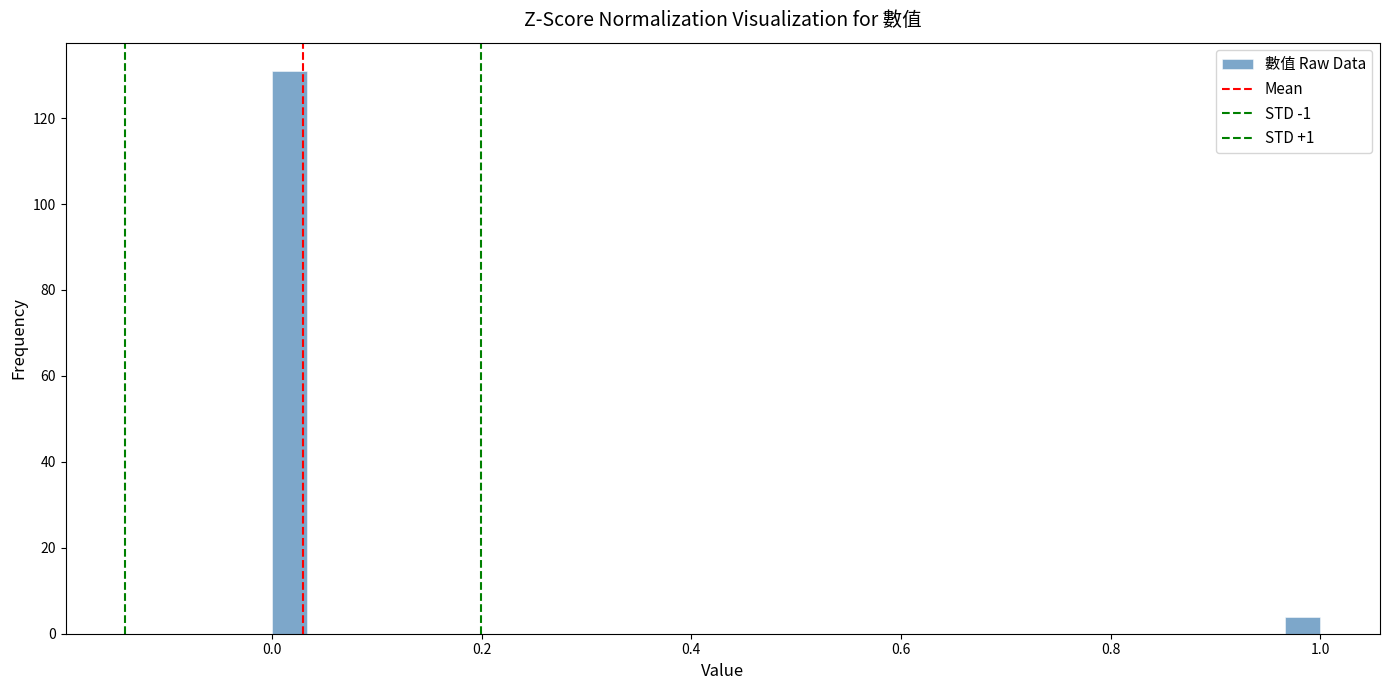

Read against the x-axis, roughly where is the centre of the tallest bar?

0.02